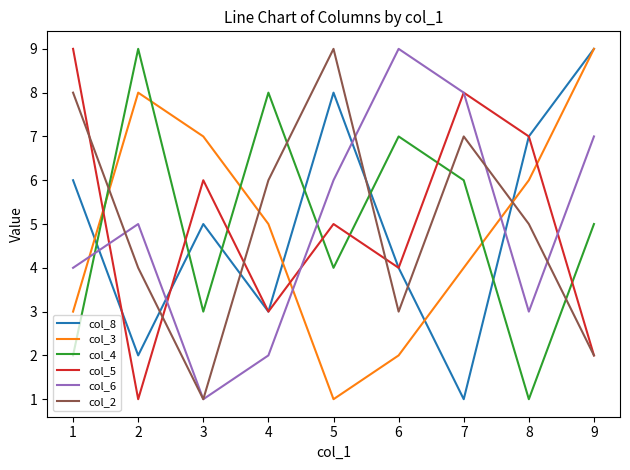

Is the value of col_5 at 7 greater than the value of col_8 at 6?

Yes